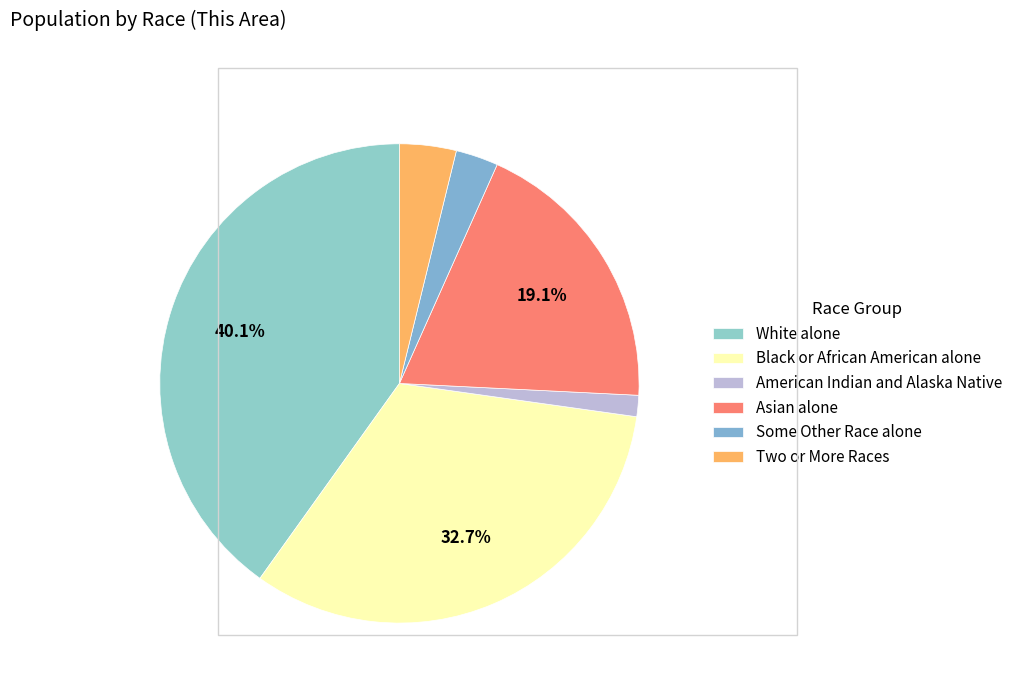

Which category has the smallest portion of the pie?

American Indian and Alaska Native